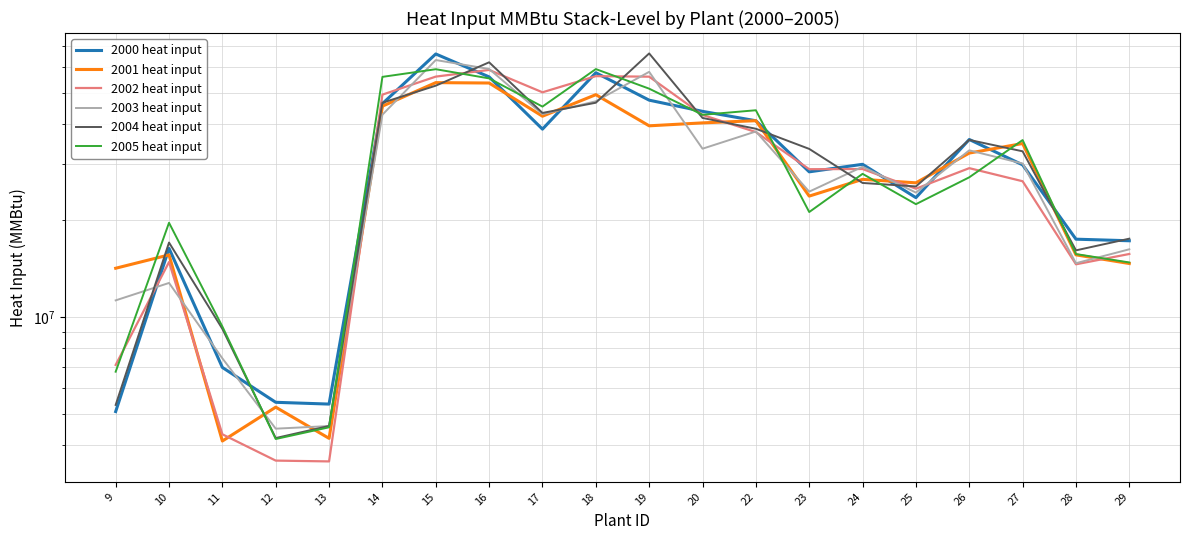

Between which two adjacent categories do 2005 heat input and 2004 heat input first intersect?

11 and 12